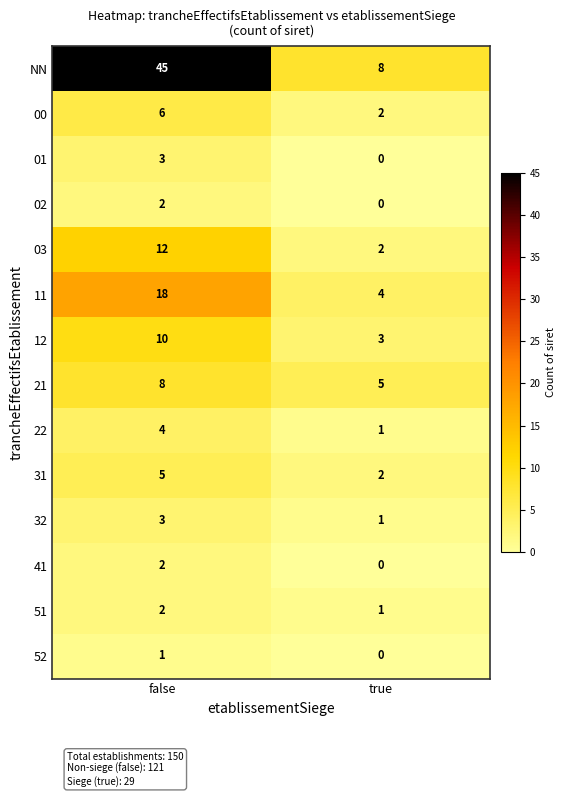

At which category does the chart reach its minimum across all series?

true